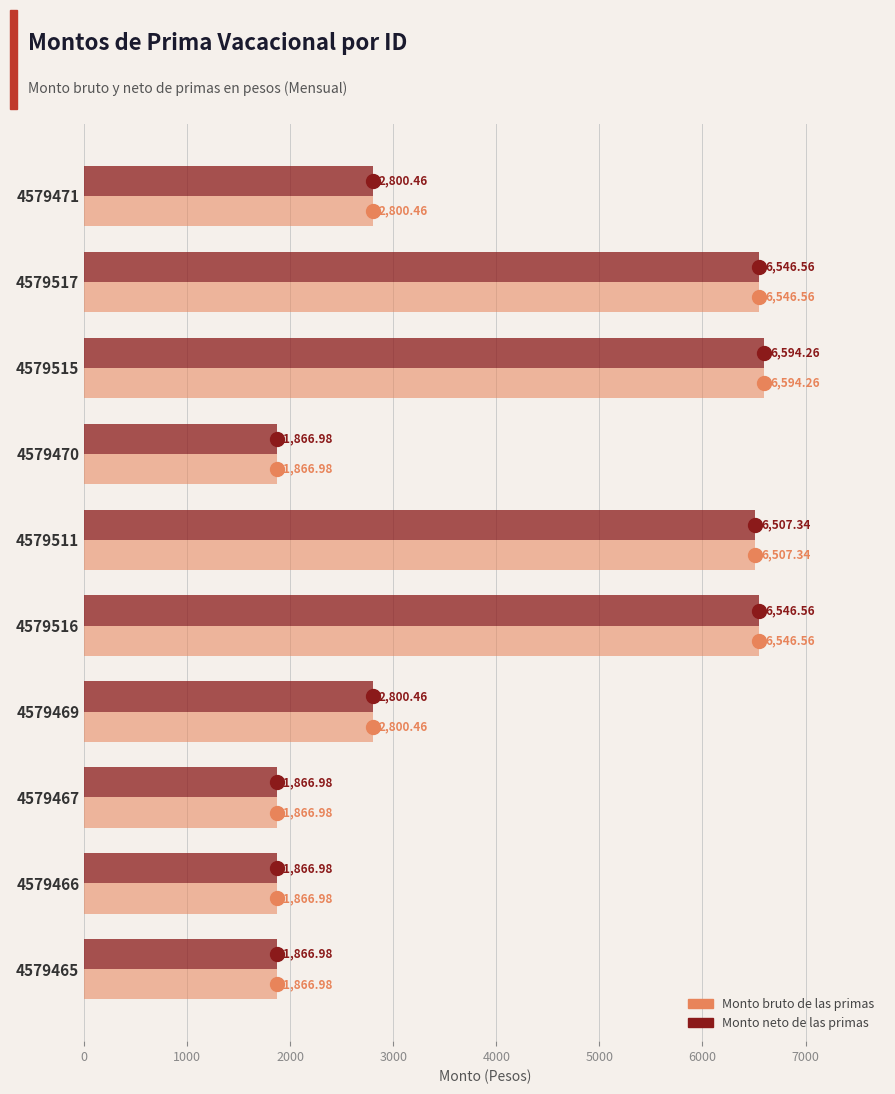

What is the sum of the Monto neto de las primas values at 4579467 and 4579516?

8413.5